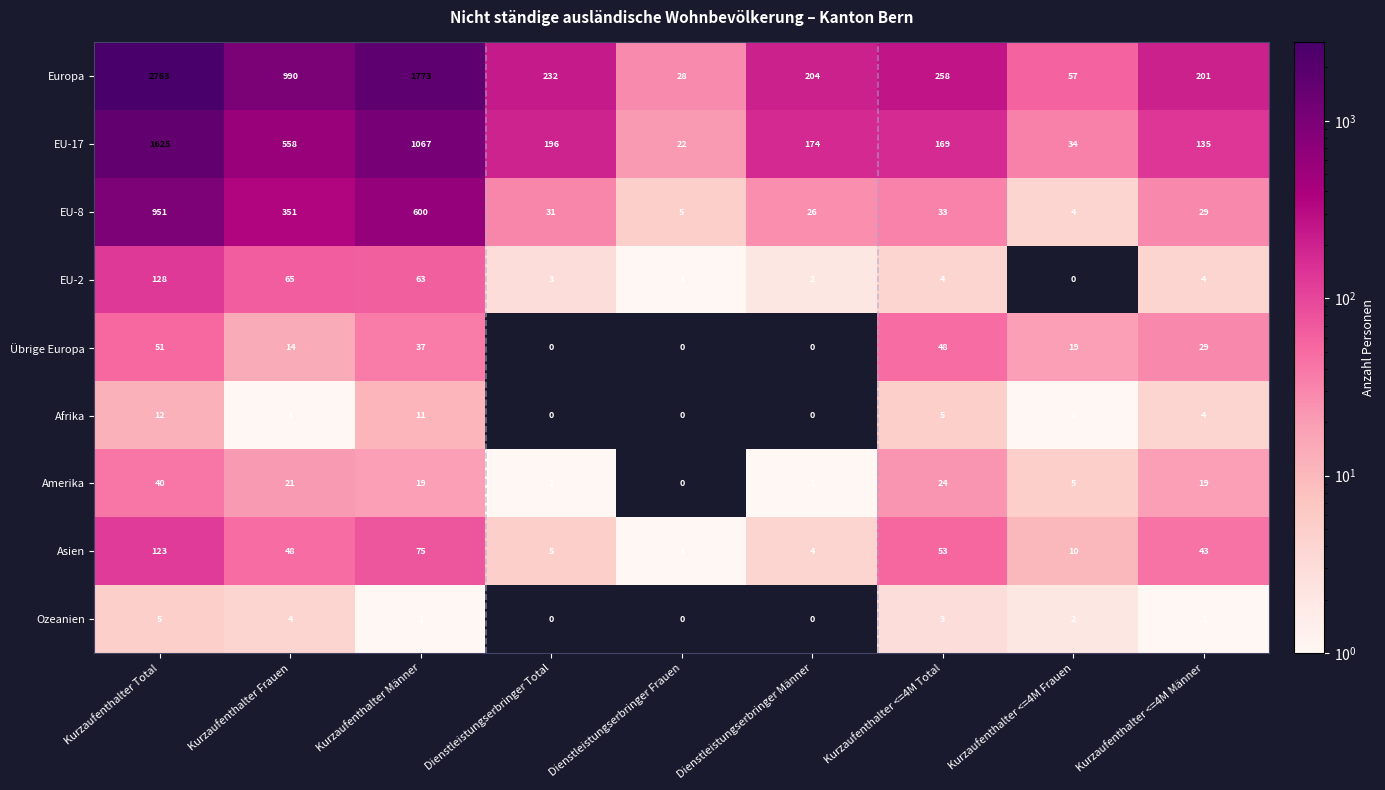

Rank the series by their maximum value, from highest to lowest.

Europa, EU-17, EU-8, EU-2, Asien, Übrige Europa, Amerika, Afrika, Ozeanien